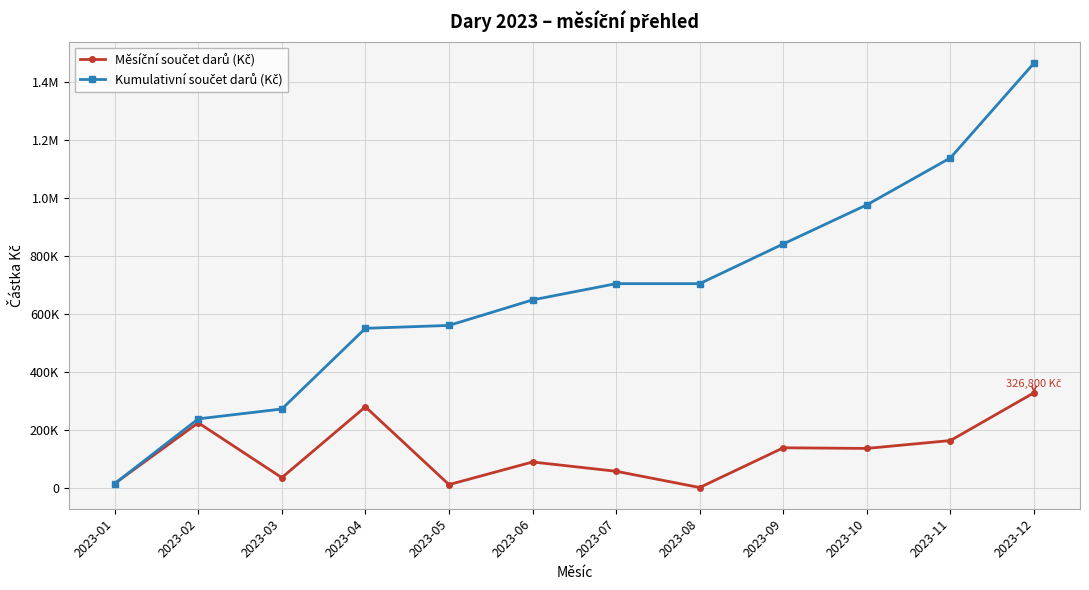

How many values in the Měsíční součet darů (Kč) series exceed 134800?

5